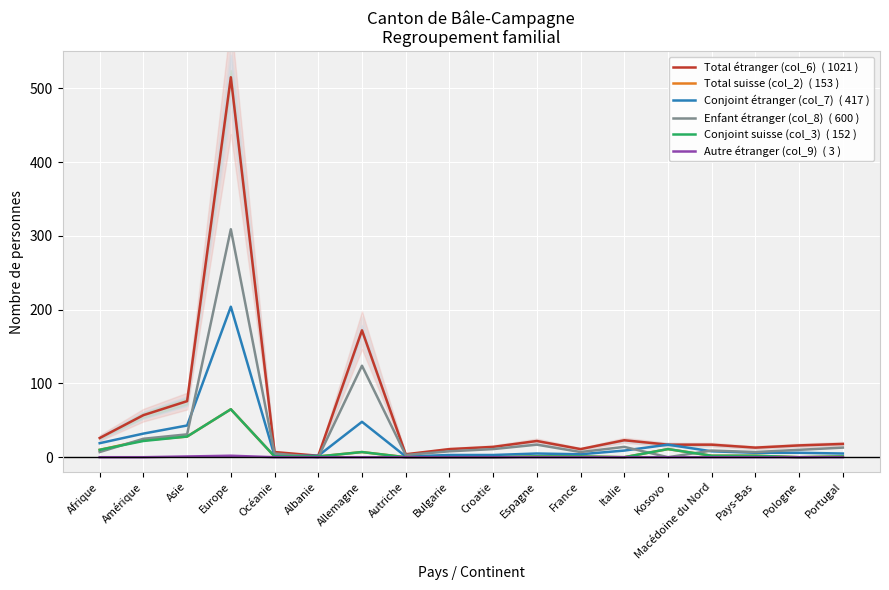

What is the difference between the Conjoint suisse (col_3)  ( 152 ) values at Océanie and Kosovo?

10